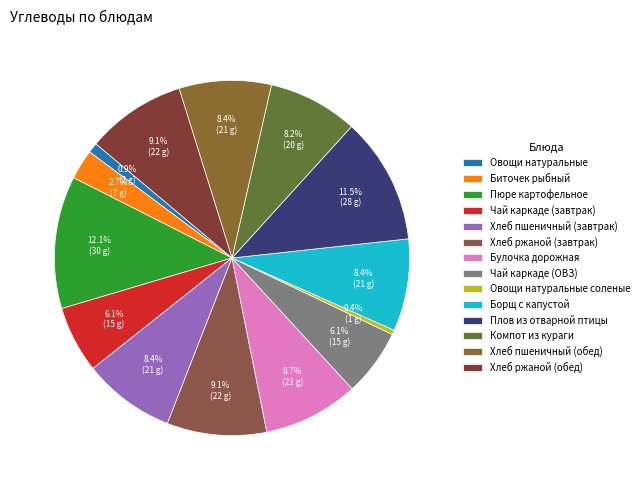

Is it true that Овощи натуральные is 11% of the pie?

False